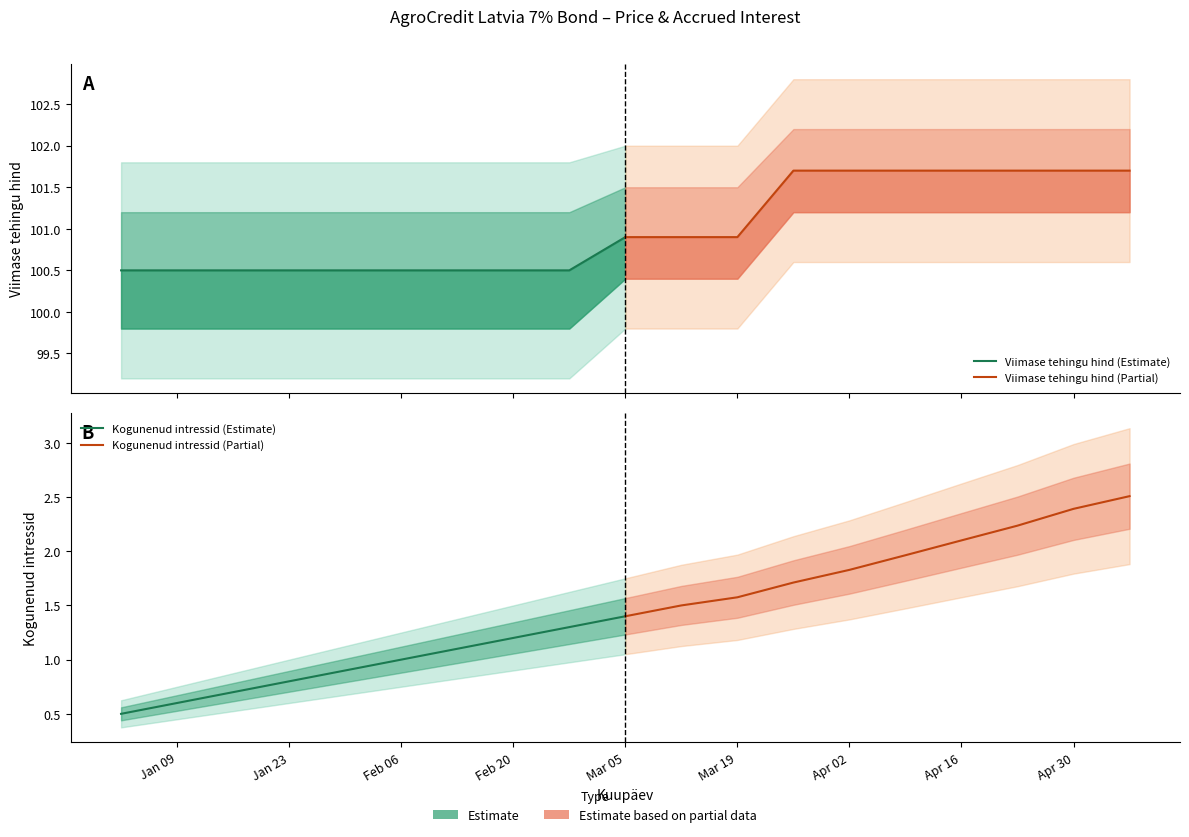

Which series has the largest total across all categories?

Viimase tehingu hind (Partial)